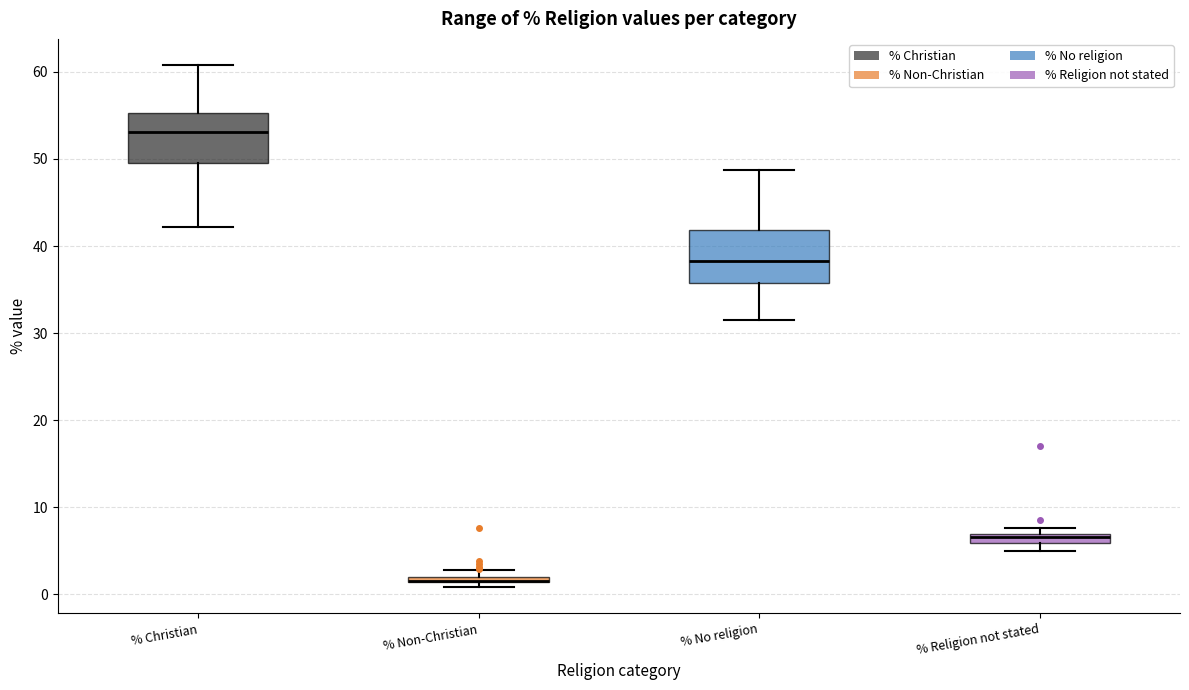

Where is the upper edge of the box for % No religion on the y-axis? The values are not printed on the chart, so give them approximately, as read against the axis.

42